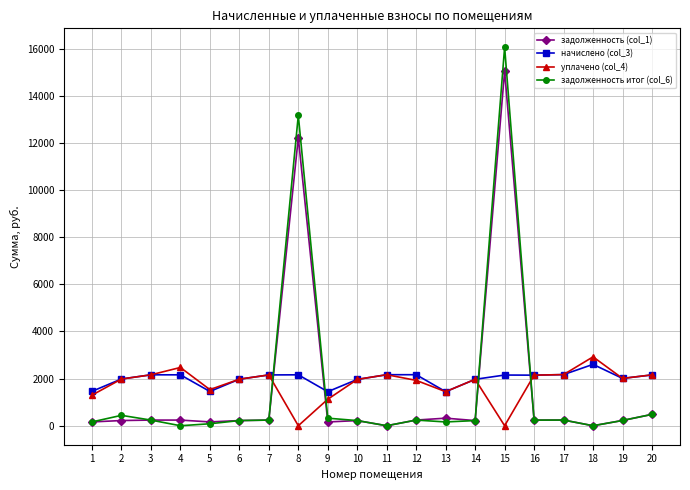

At which category does задолженность итог (col_6) reach its first local peak?

2